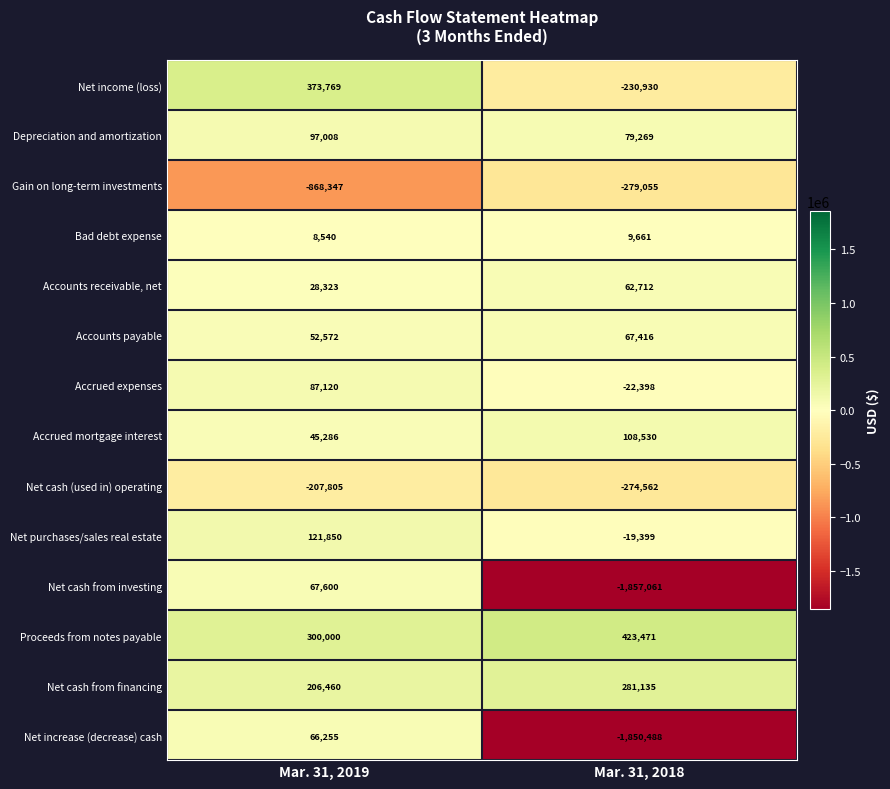

List the series in order of their peak value, highest first.

Proceeds from notes payable, Net income (loss), Net cash from financing, Net purchases/sales real estate, Accrued mortgage interest, Depreciation and amortization, Accrued expenses, Net cash from investing, Accounts payable, Net increase (decrease) cash, Accounts receivable, net, Bad debt expense, Net cash (used in) operating, Gain on long-term investments